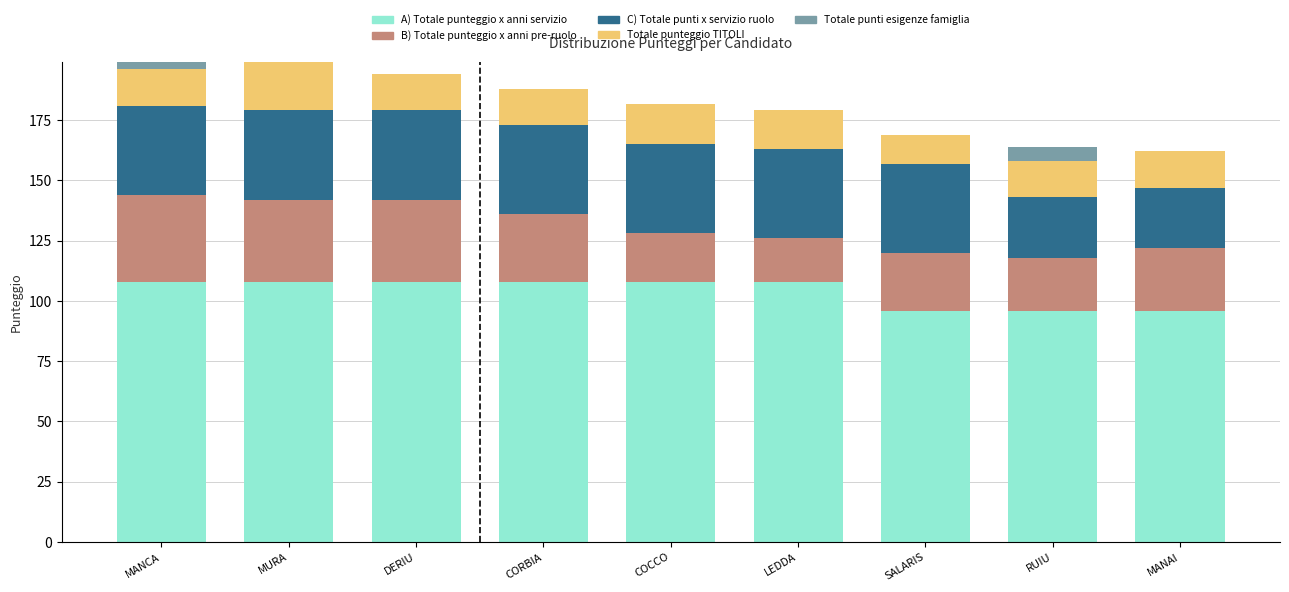

True or false: A) Totale punteggio x anni servizio has a value of 108.0 at MURA.

True